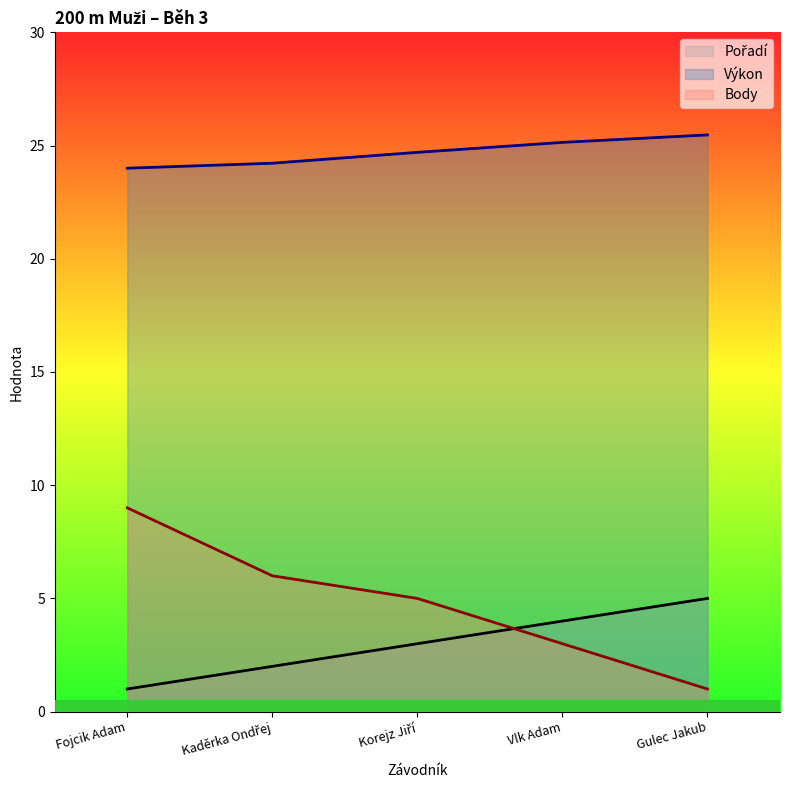

Which series has the largest total across all categories?

Výkon